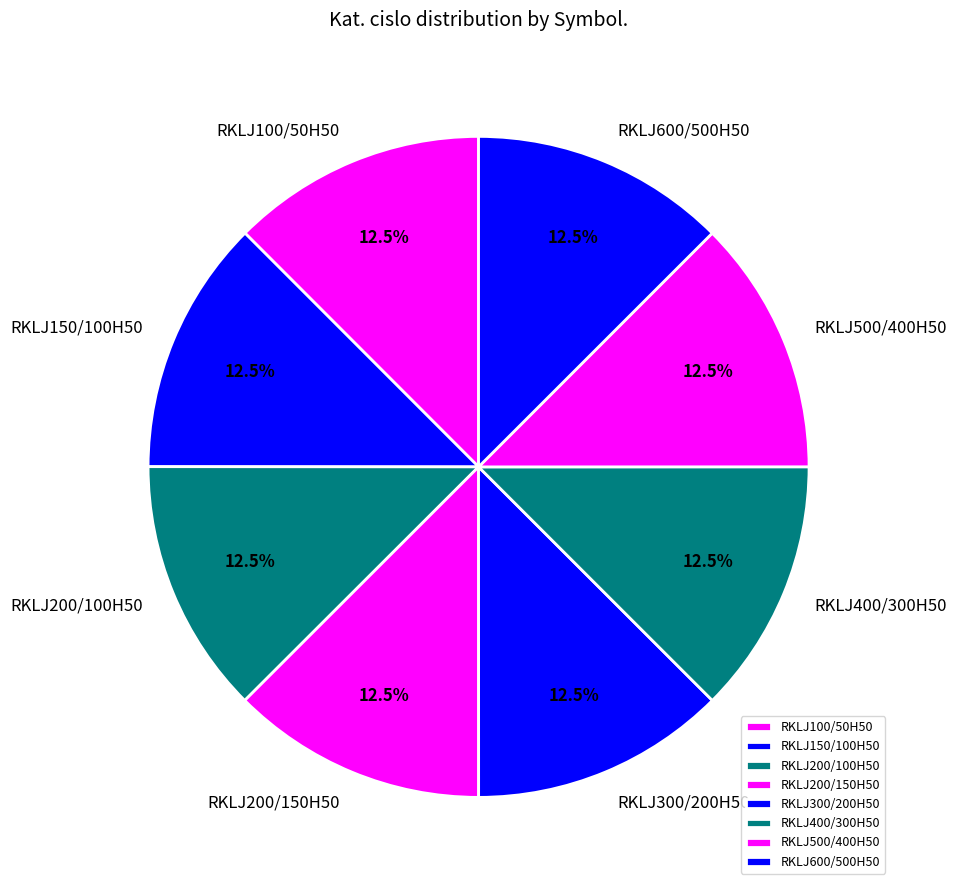

Approximately how many times larger is the value at RKLJ500/400H50 compared to RKLJ300/200H50?

1.0